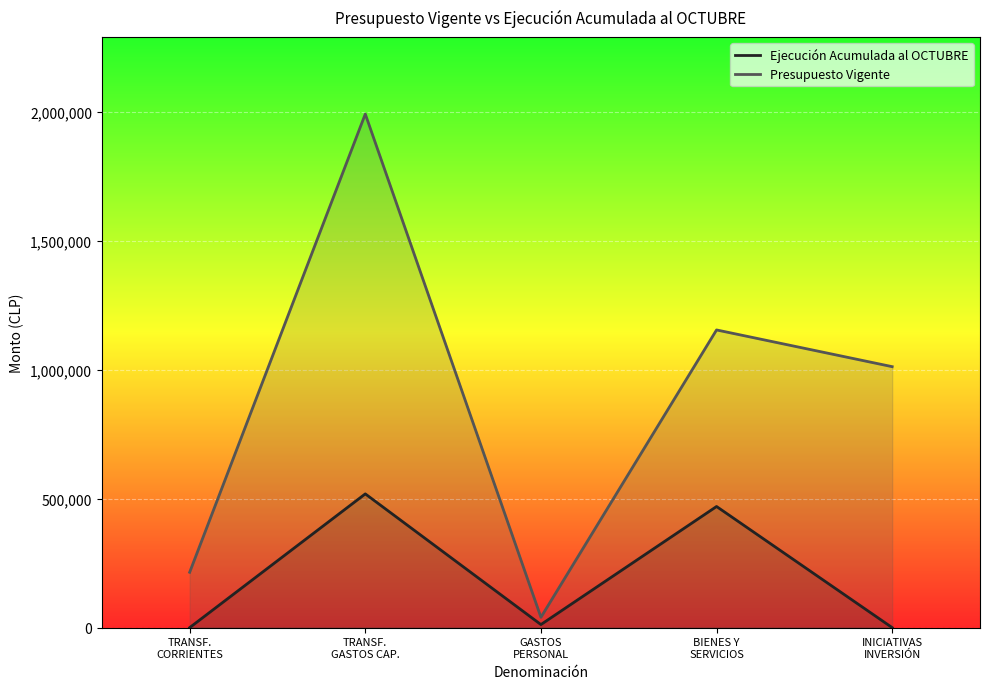

List the series in order of their overall mean, lowest first.

Ejecución Acumulada al OCTUBRE, Presupuesto Vigente